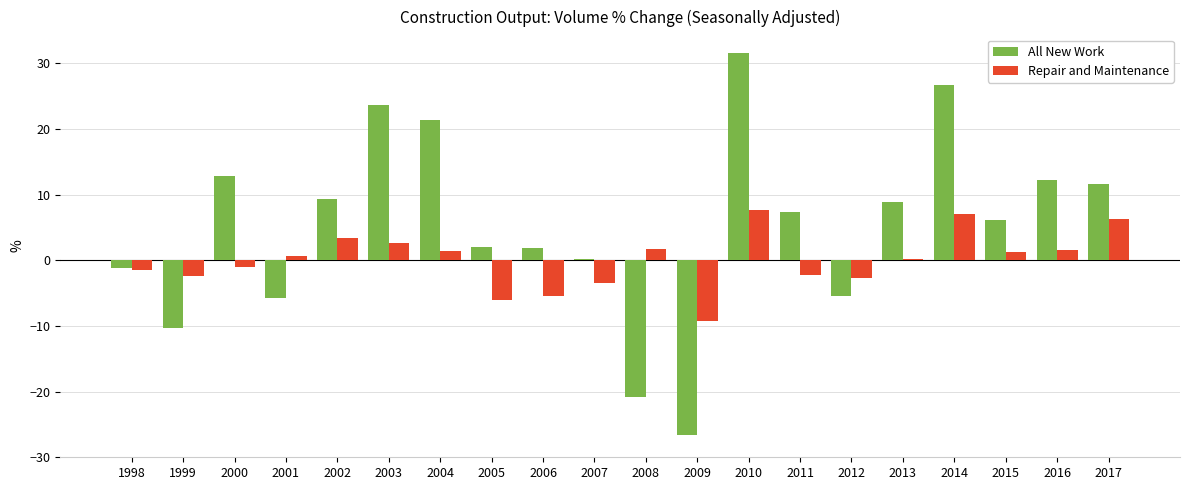

What is the spread (max minus min) of values at 1999?

7.9